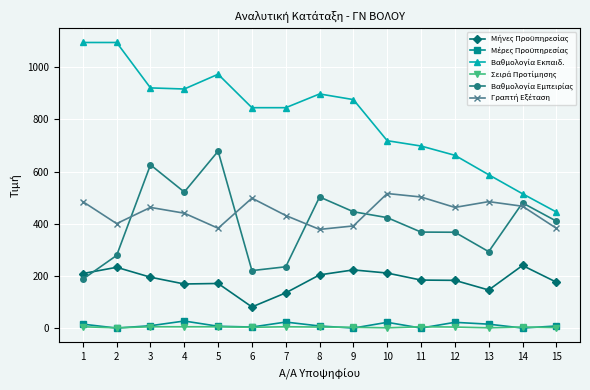

Is this an area chart (filled region under the line)?

No